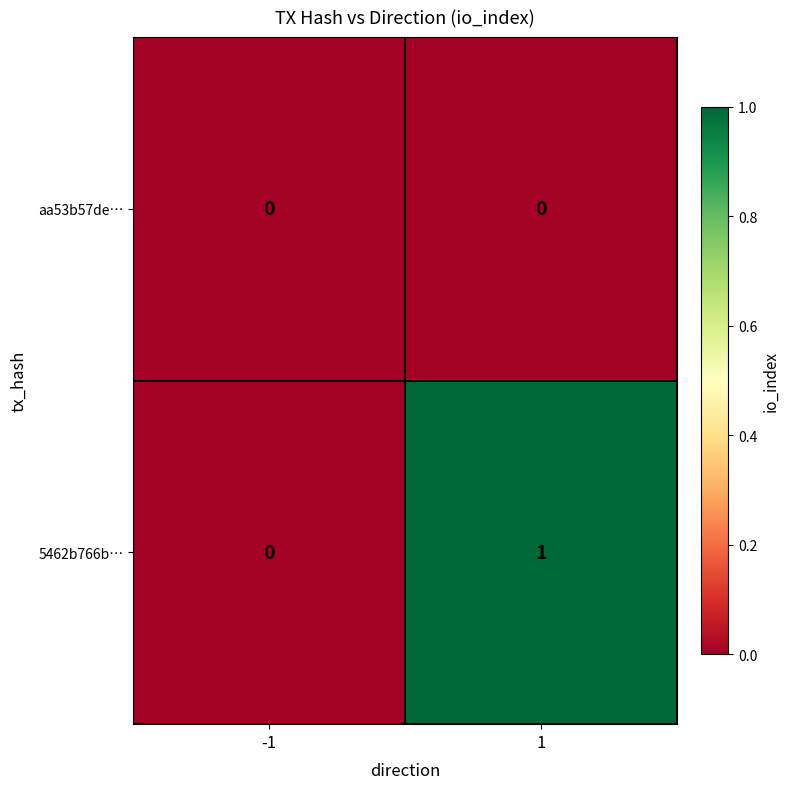

Between -1 and 1, which series saw the biggest shift?

5462b766b…